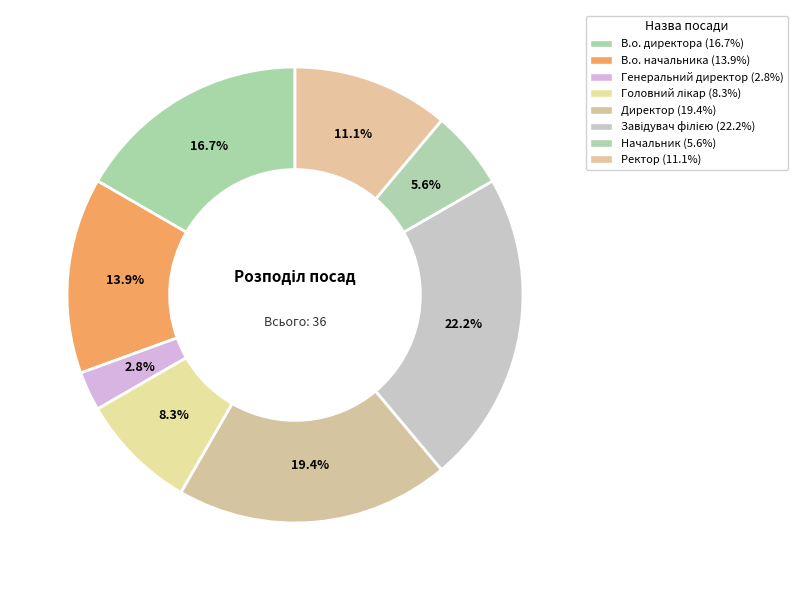

Rank the categories by value from lowest to highest.

Генеральний директор, Начальник, Головний лікар, Ректор, В.о. начальника, В.о. директора, Директор, Завідувач філією